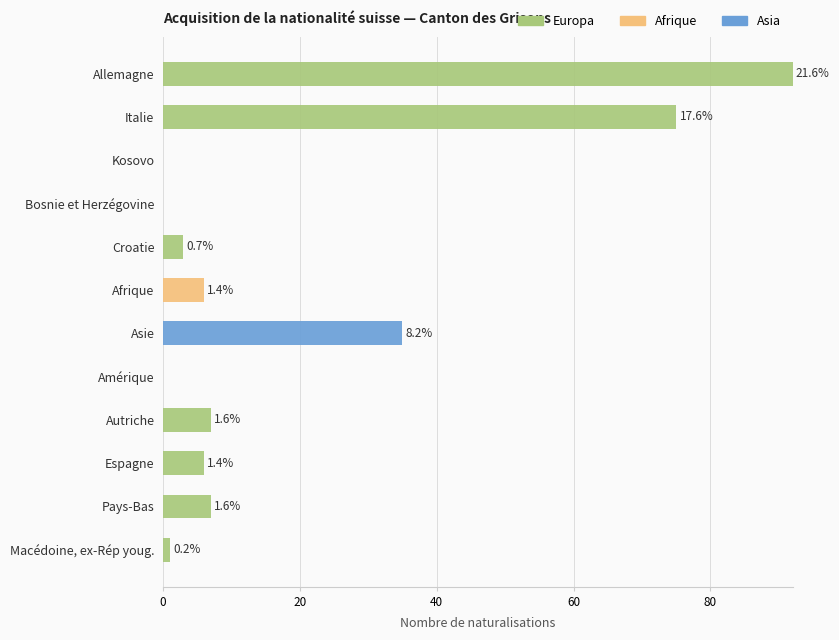

Is it true that Europa equals 0 at Bosnie et Herzégovine?

True